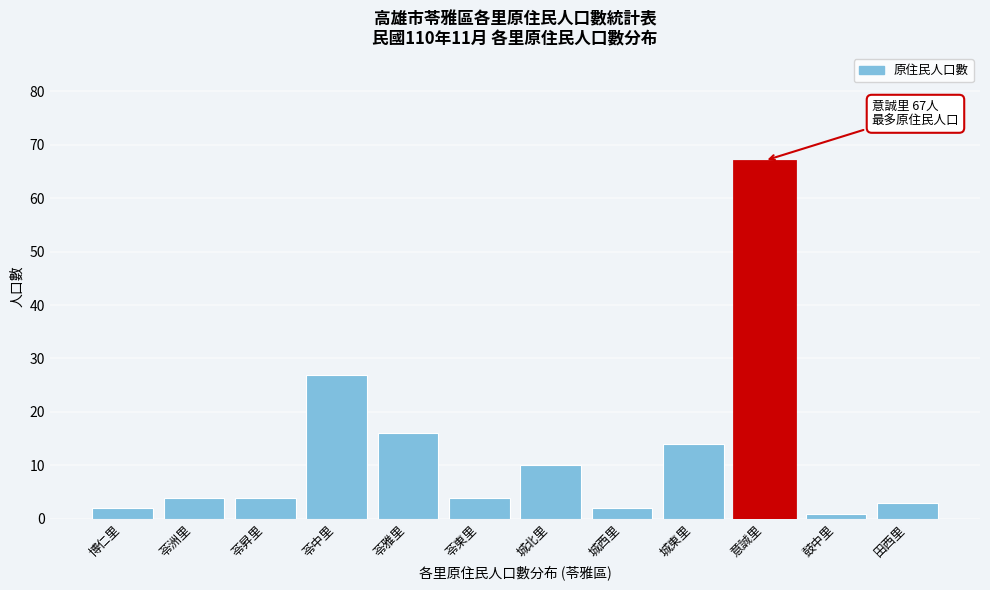

Reading right to left, what are all the values shown in this chart?

田西里=3	鼓中里=1	意誠里=67	城東里=14	城西里=2	城北里=10	苓東里=4	苓雅里=16	苓中里=27	苓昇里=4	苓洲里=4	博仁里=2